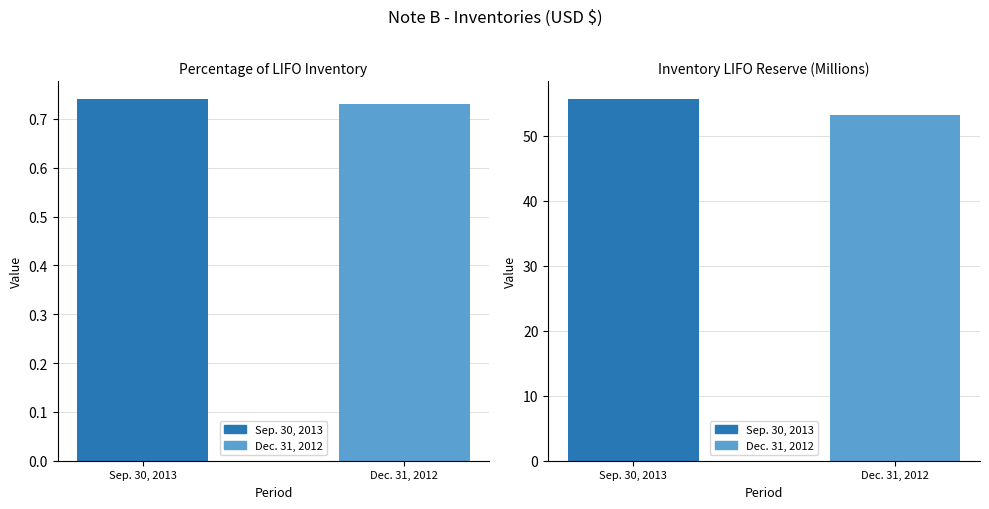

What is the sum of the Dec. 31, 2012 values at Inventory LIFO Reserve (Millions) and Percentage of LIFO Inventory?

53.9